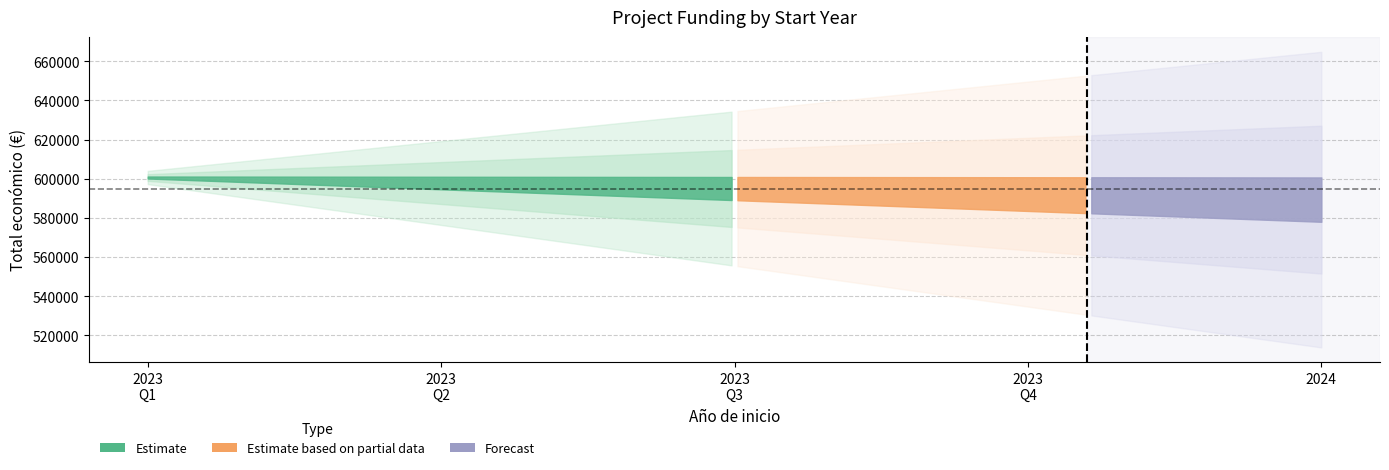

True or false: Año de finalización has a value of 2656 at 11.

False